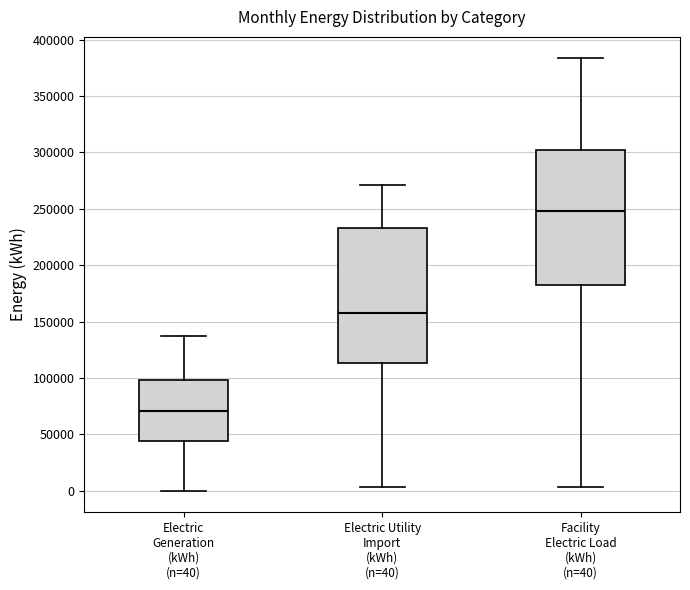

Reading left to right, read every box against the y-axis: the position of its median line, the range the box covers, and the ends of its whiskers. The values are not printed on the chart, so give them approximately, as read against the axis.

Electric Generation (kWh) (n=40): median 70000, box 45000 to 100000, whiskers 0 to 135000
Electric Utility Import (kWh) (n=40): median 155000, box 115000 to 235000, whiskers 5000 to 270000
Facility Electric Load (kWh) (n=40): median 250000, box 180000 to 300000, whiskers 5000 to 385000